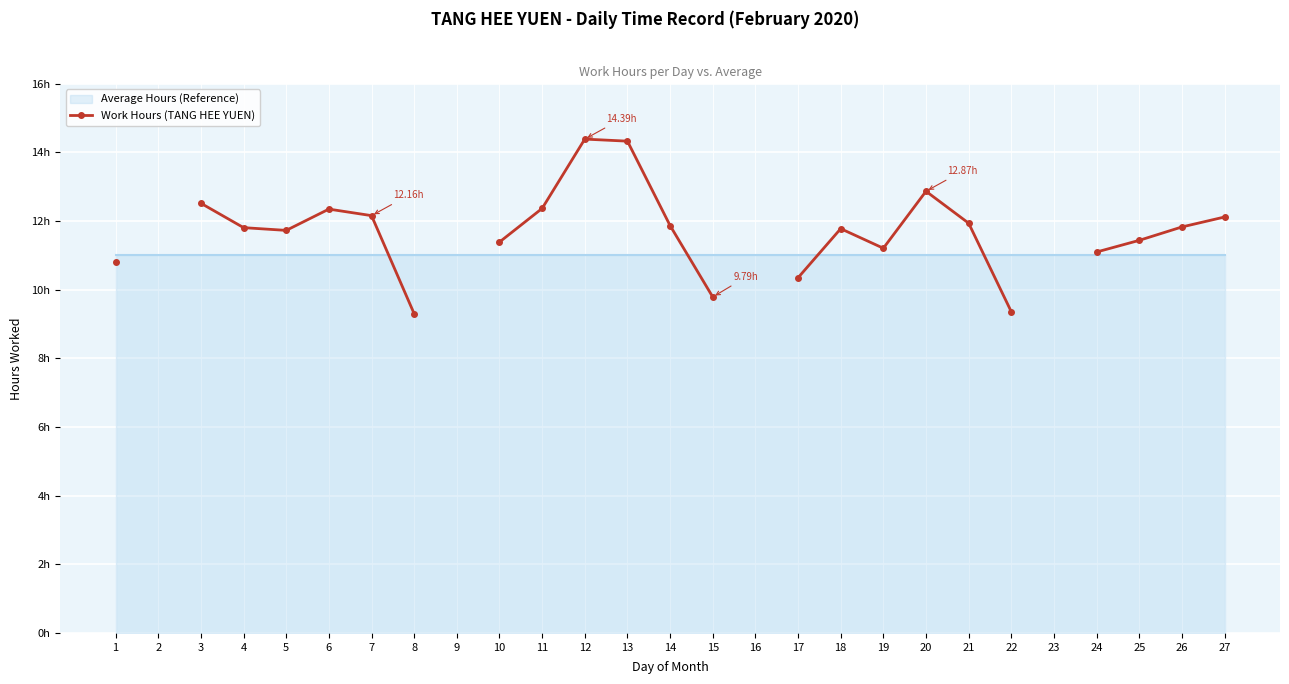

What is the difference between the maximum and minimum values?

5.1